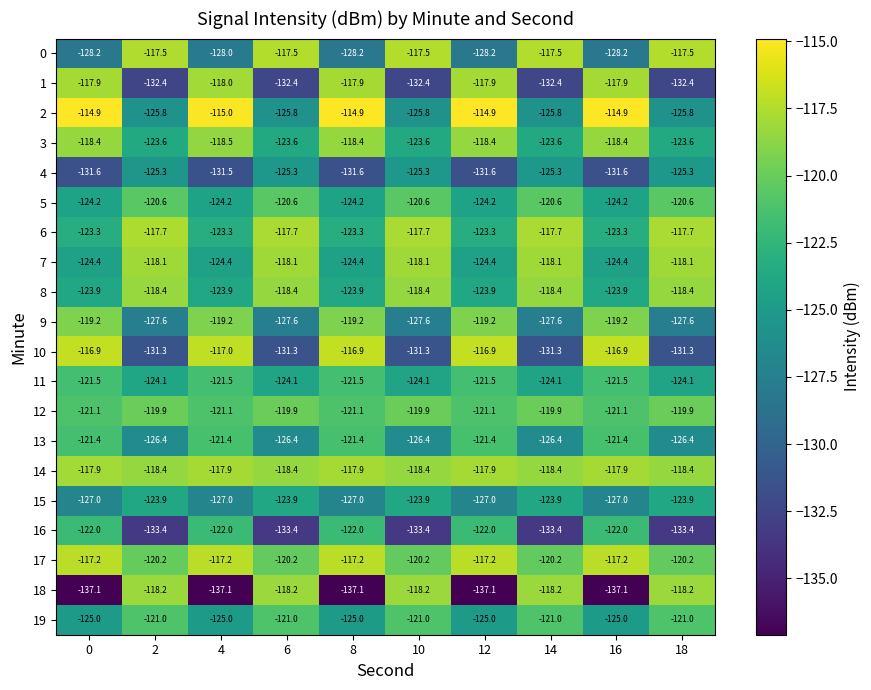

The 8 series shows -118.4 at 6. True or false?

True